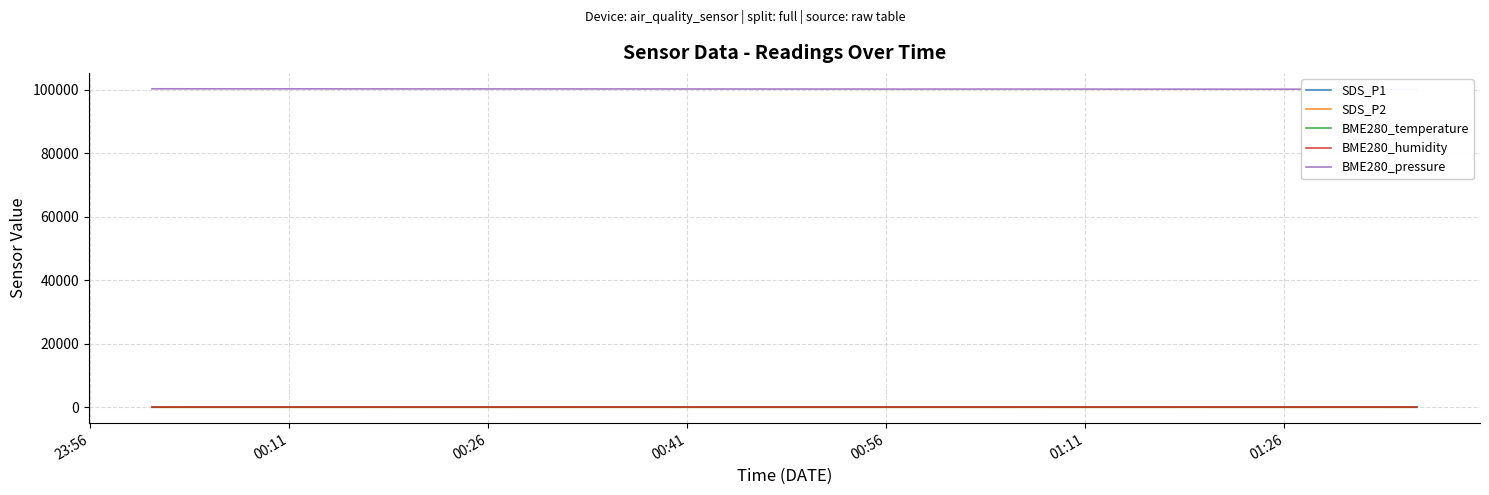

What are all the series names shown in the legend?

SDS_P1, SDS_P2, BME280_temperature, BME280_humidity, BME280_pressure